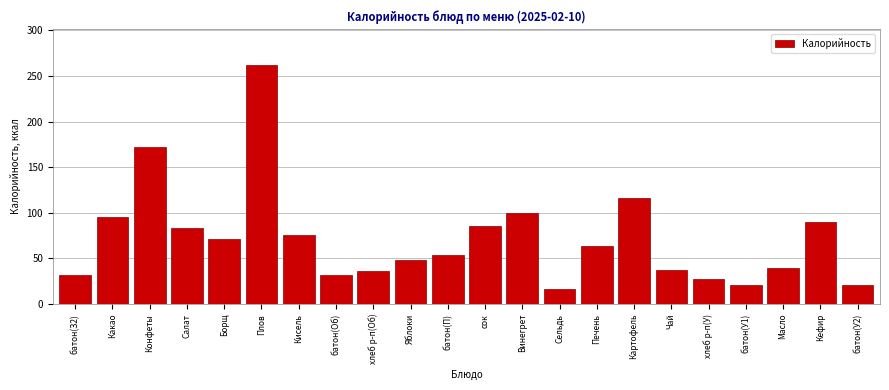

The chart shows a value of 71 at Борщ. True or false?

True